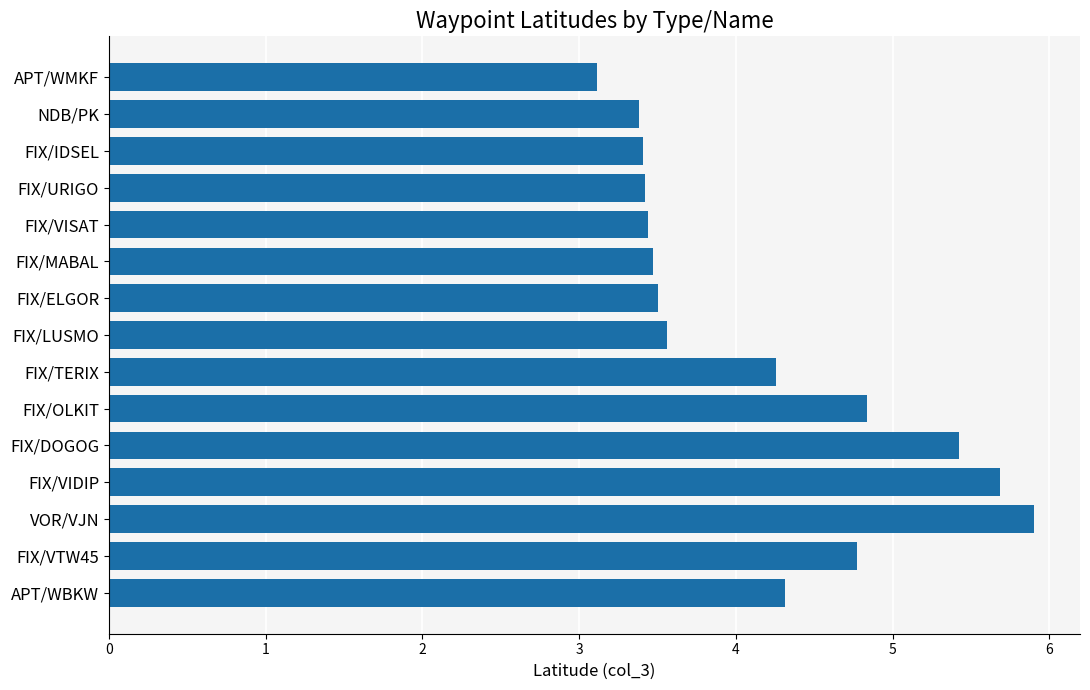

Between FIX/VIDIP and FIX/DOGOG, which is larger?

FIX/VIDIP